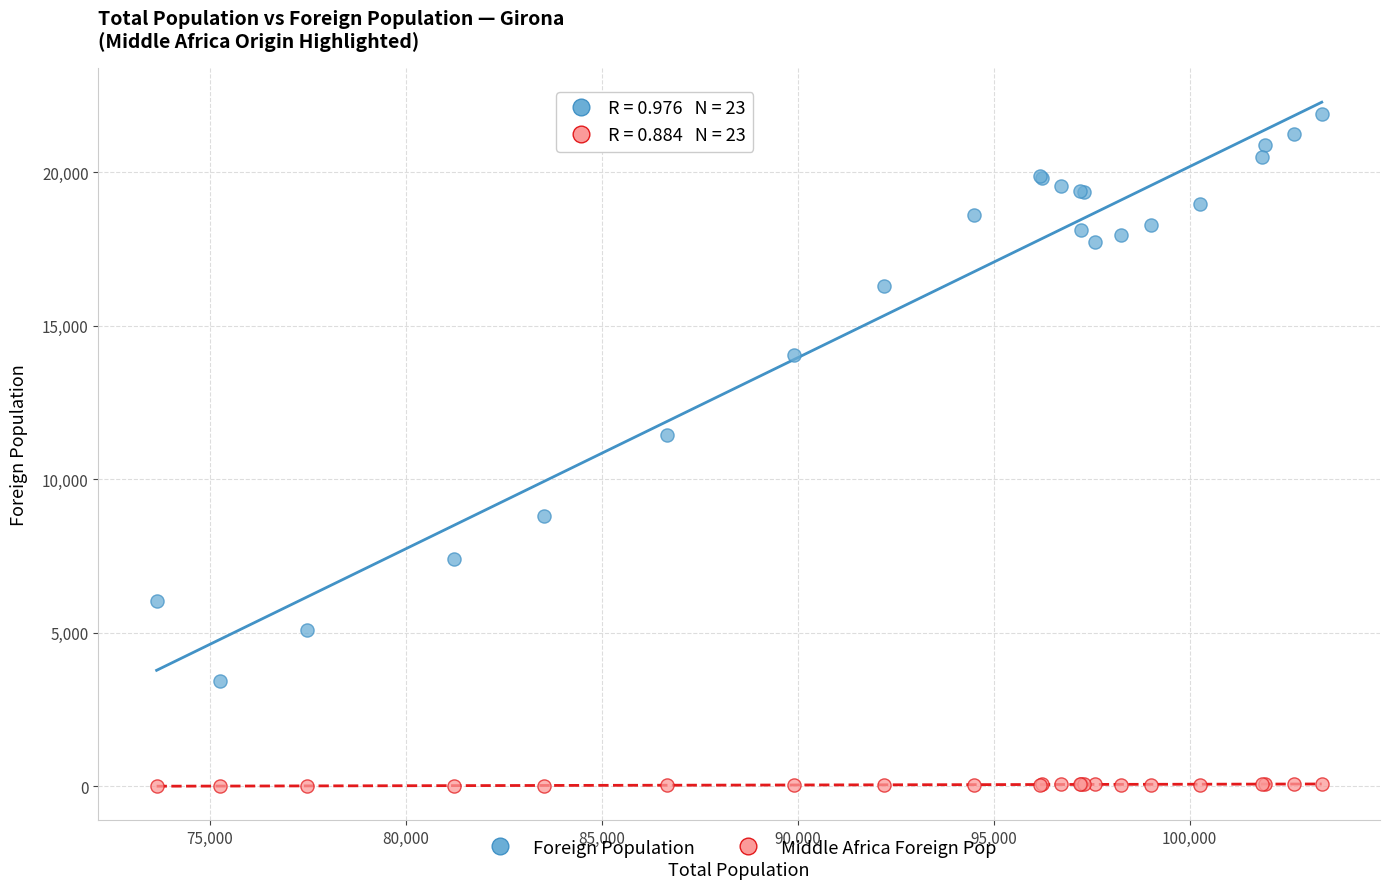

What is the X range (max minus min) for the scatter plot?

29732